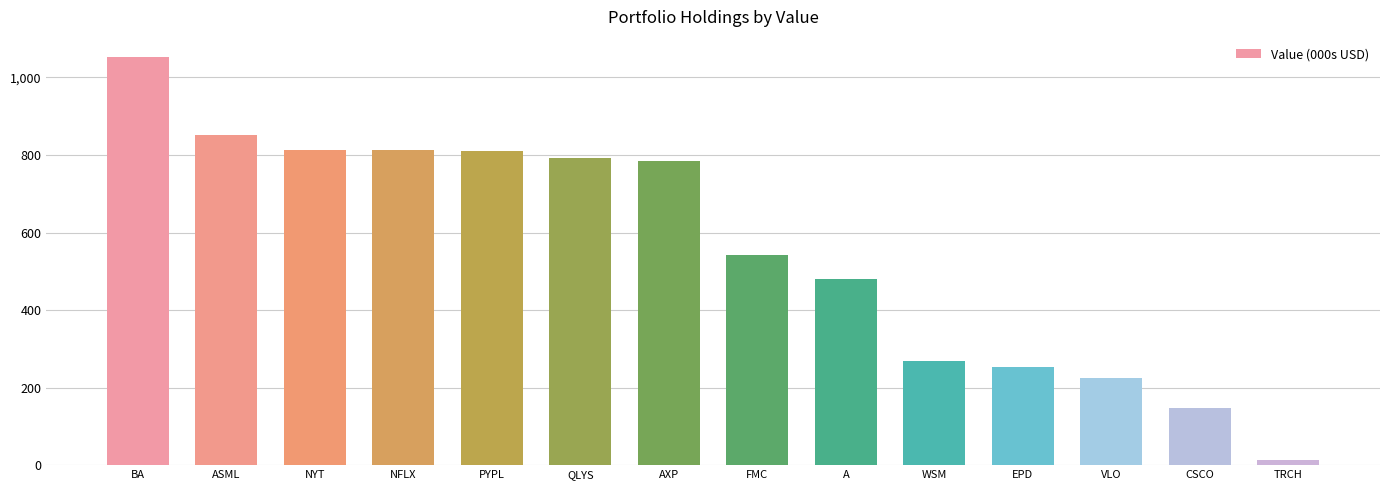

What is the difference between the second highest and second lowest values?

705